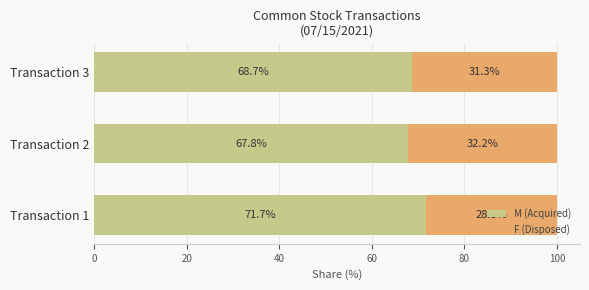

What are all the series names shown in the legend?

M (Acquired), F (Disposed)